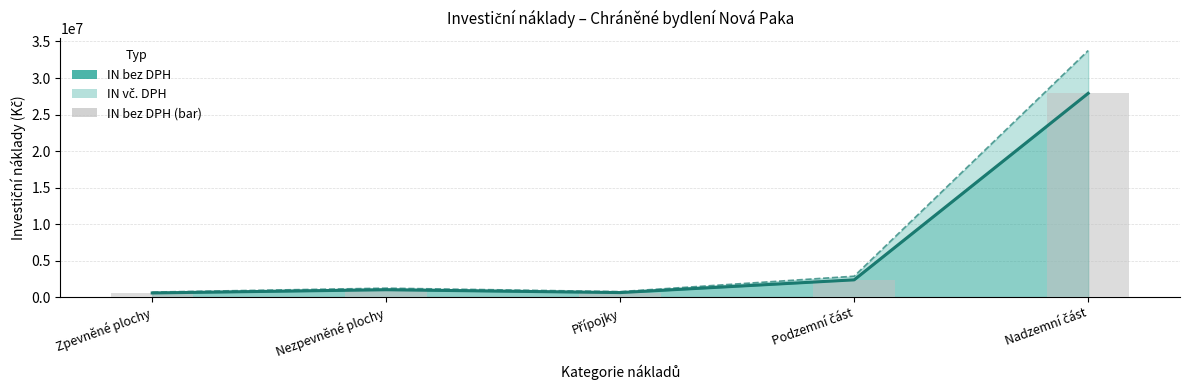

Reading left to right, transcribe all the data shown in this chart.

Zpevněné plochy=578298	Nezpevněné plochy=1019356	Přípojky=629300	Podzemní část=2374372	Nadzemní část=27902061